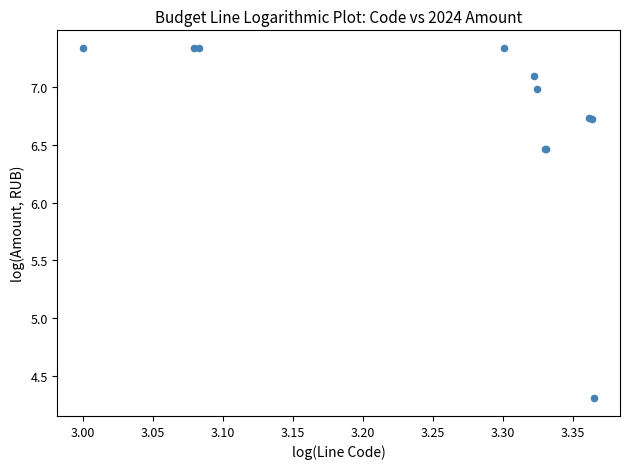

What Y value in the scatter plot is closest to 5?

4.3